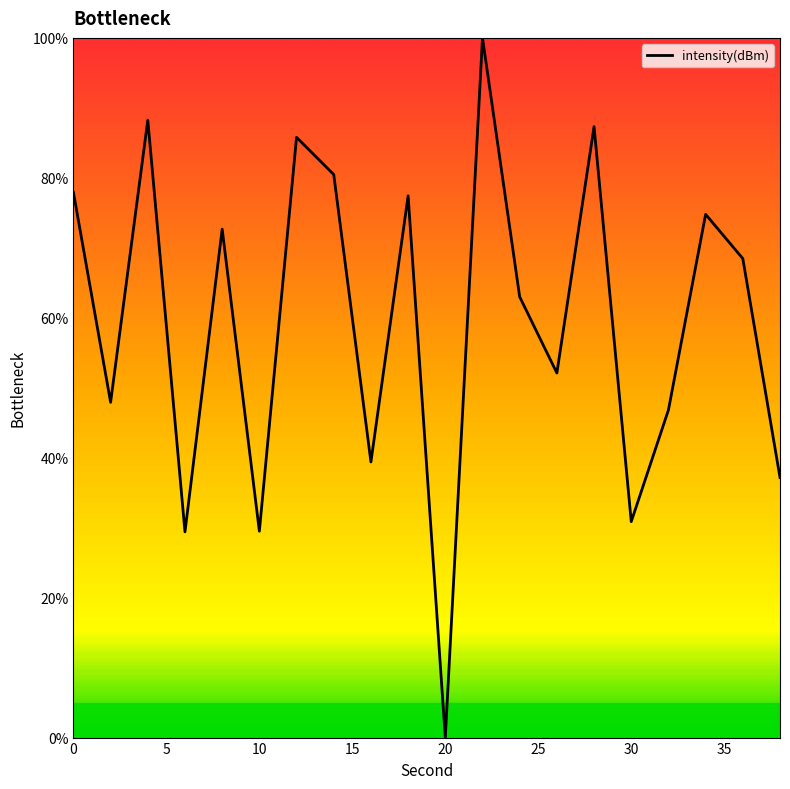

What is the difference between the maximum and minimum values?

100.0